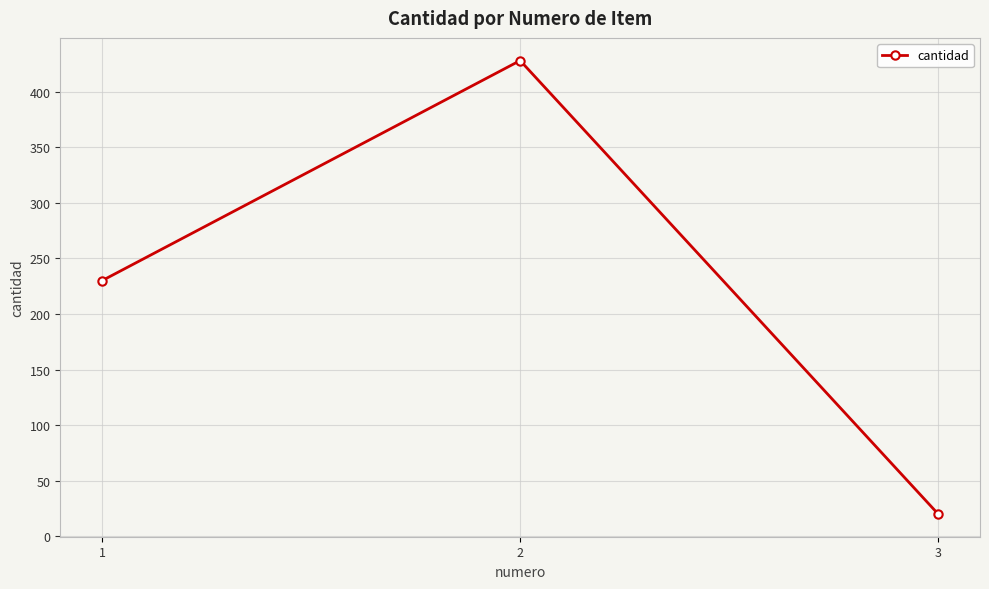

Rank the categories by value from lowest to highest.

3, 1, 2